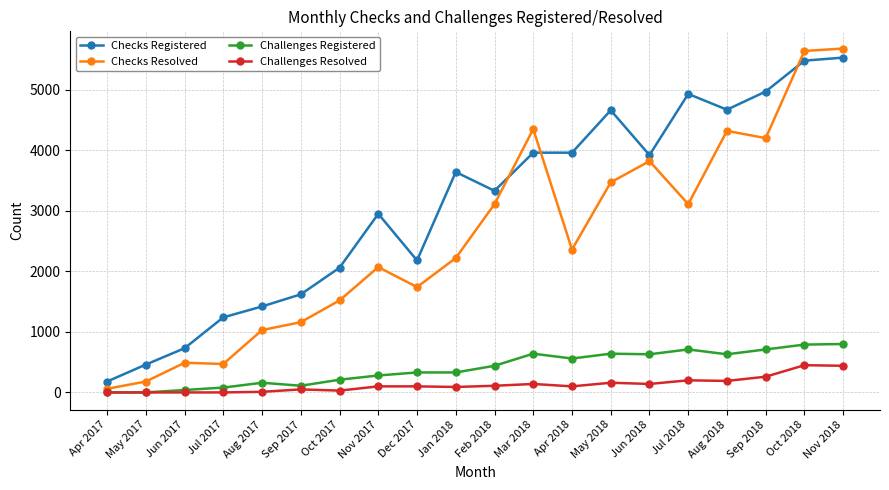

Does the chart have visible grid lines?

Yes